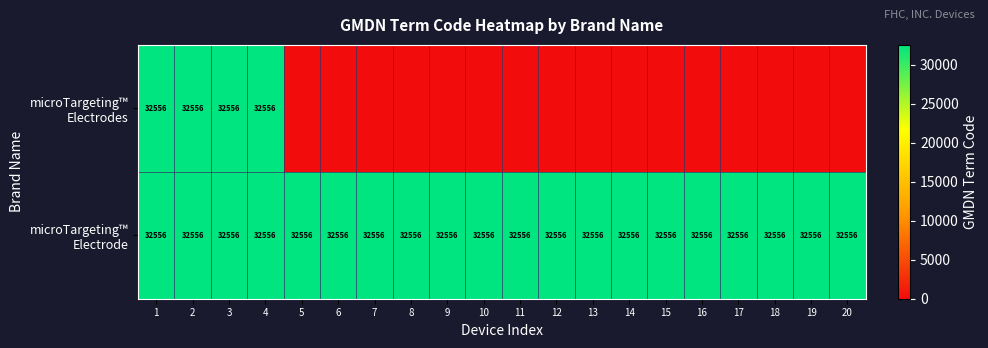

Is it true that microTargeting™ Electrode equals 42874 at 2?

False